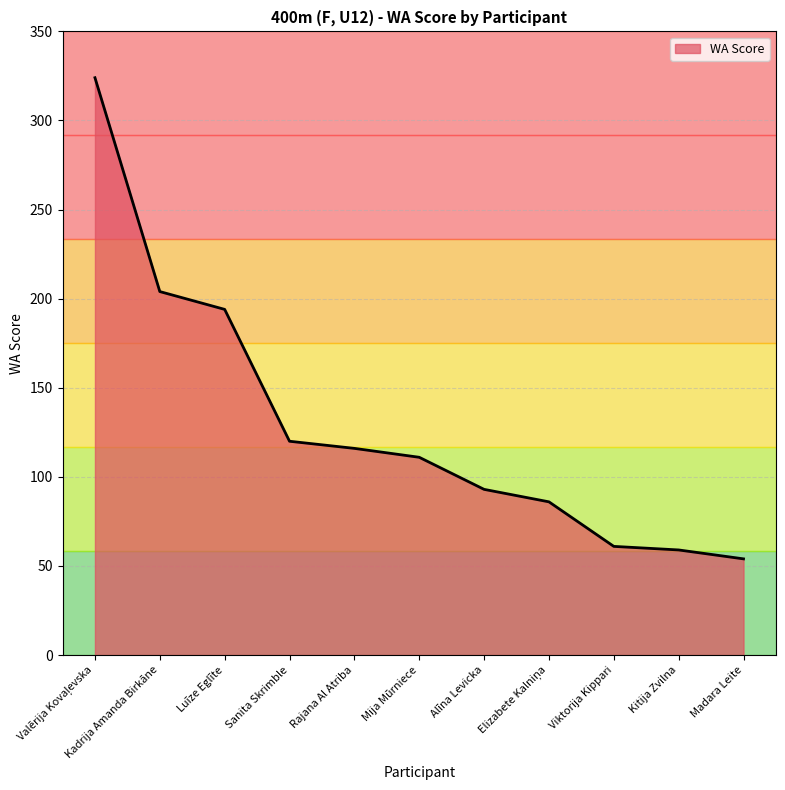

Reading left to right, list all the values displayed in this chart.

324	204	194	120	116	111	93	86	61	59	54